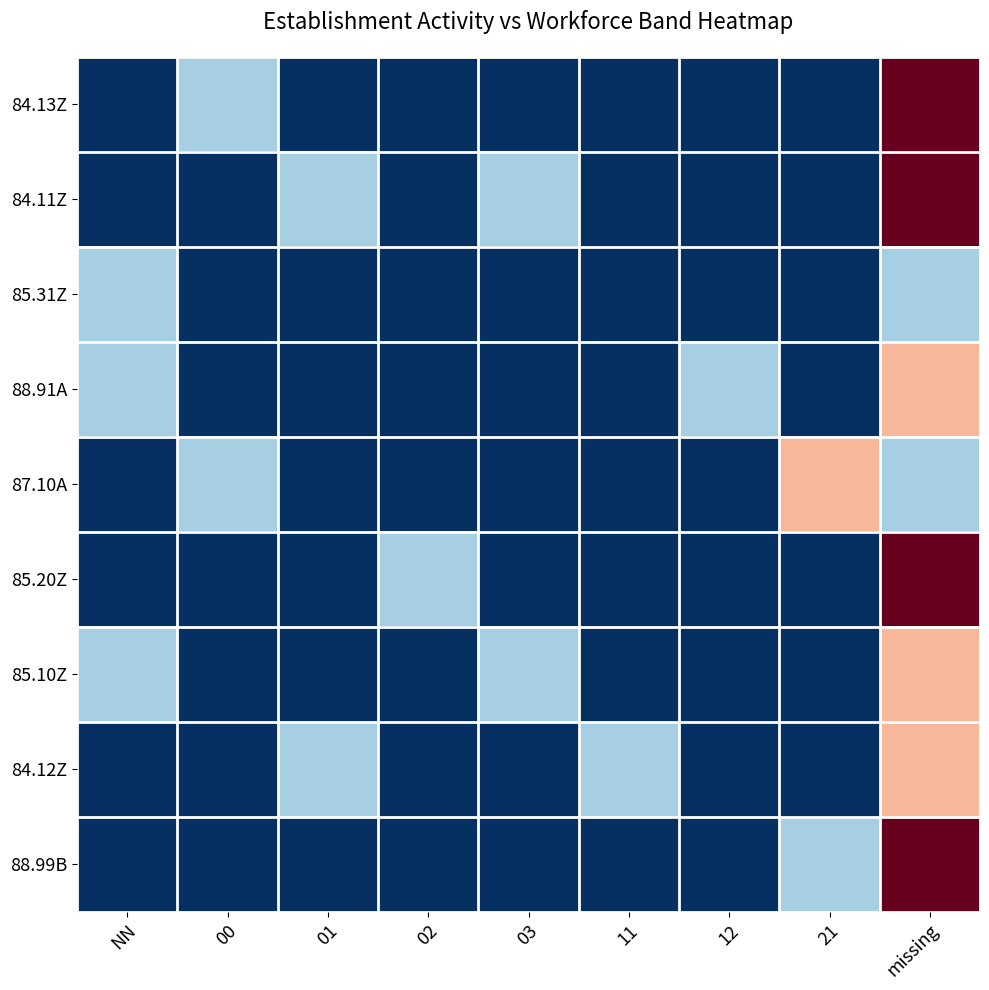

Reading right to left, transcribe all the data shown in this chart.

84.13Z: missing=1.0	21=-1.0	12=-1.0	11=-1.0	03=-1.0	02=-1.0	01=-1.0	00=-0.3	NN=-1.0
84.11Z: missing=1.0	21=-1.0	12=-1.0	11=-1.0	03=-0.3	02=-1.0	01=-0.3	00=-1.0	NN=-1.0
85.31Z: missing=-0.3	21=-1.0	12=-1.0	11=-1.0	03=-1.0	02=-1.0	01=-1.0	00=-1.0	NN=-0.3
88.91A: missing=0.3	21=-1.0	12=-0.3	11=-1.0	03=-1.0	02=-1.0	01=-1.0	00=-1.0	NN=-0.3
87.10A: missing=-0.3	21=0.3	12=-1.0	11=-1.0	03=-1.0	02=-1.0	01=-1.0	00=-0.3	NN=-1.0
85.20Z: missing=1.0	21=-1.0	12=-1.0	11=-1.0	03=-1.0	02=-0.3	01=-1.0	00=-1.0	NN=-1.0
85.10Z: missing=0.3	21=-1.0	12=-1.0	11=-1.0	03=-0.3	02=-1.0	01=-1.0	00=-1.0	NN=-0.3
84.12Z: missing=0.3	21=-1.0	12=-1.0	11=-0.3	03=-1.0	02=-1.0	01=-0.3	00=-1.0	NN=-1.0
88.99B: missing=1.0	21=-0.3	12=-1.0	11=-1.0	03=-1.0	02=-1.0	01=-1.0	00=-1.0	NN=-1.0